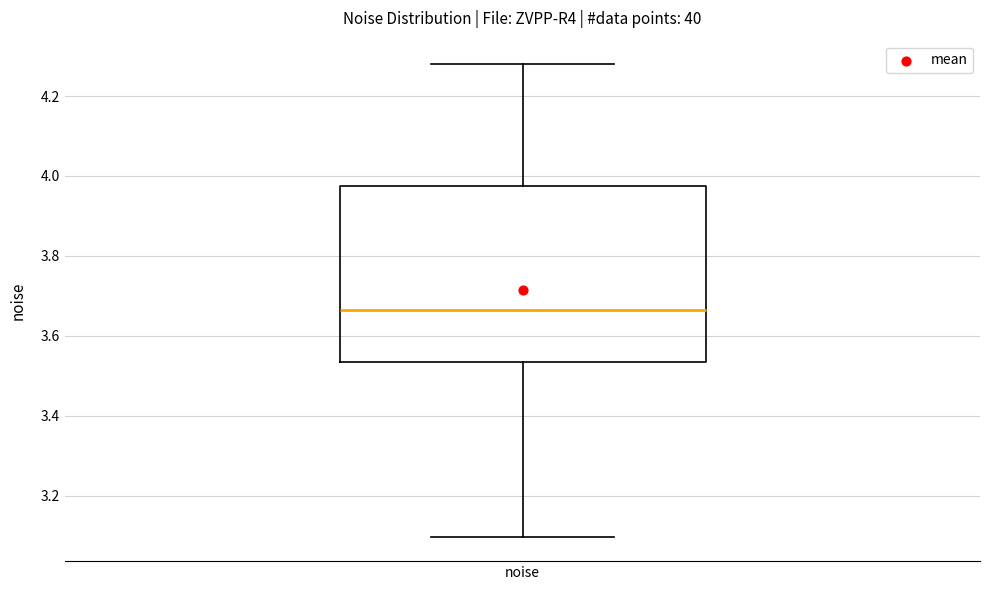

Where is the lower edge of the box for noise on the y-axis? The values are not printed on the chart, so give them approximately, as read against the axis.

3.54